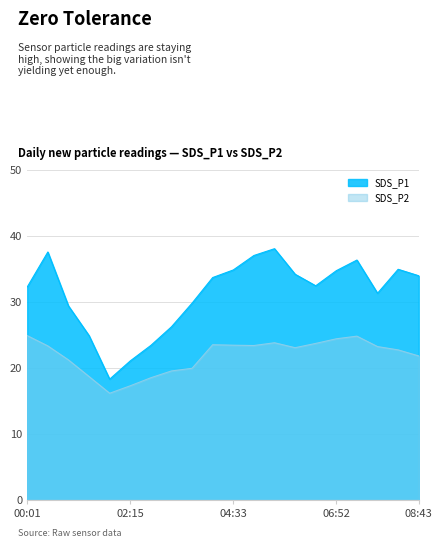

True or false: SDS_P2 and SDS_P1 intersect in this chart.

False